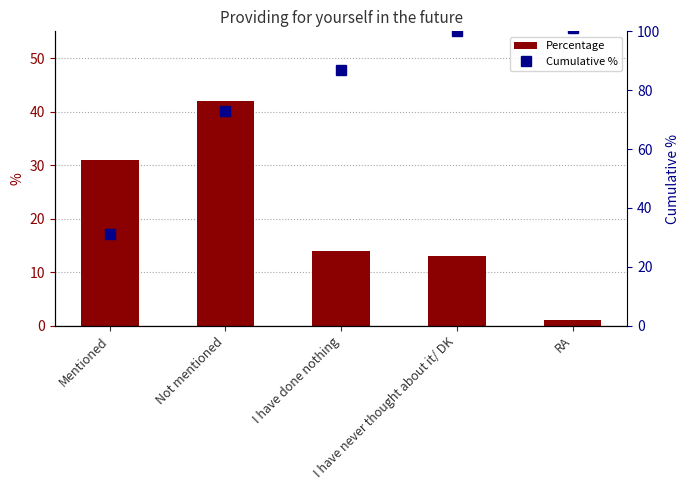

The value of Percentage at I have done nothing is 14. True or false?

True